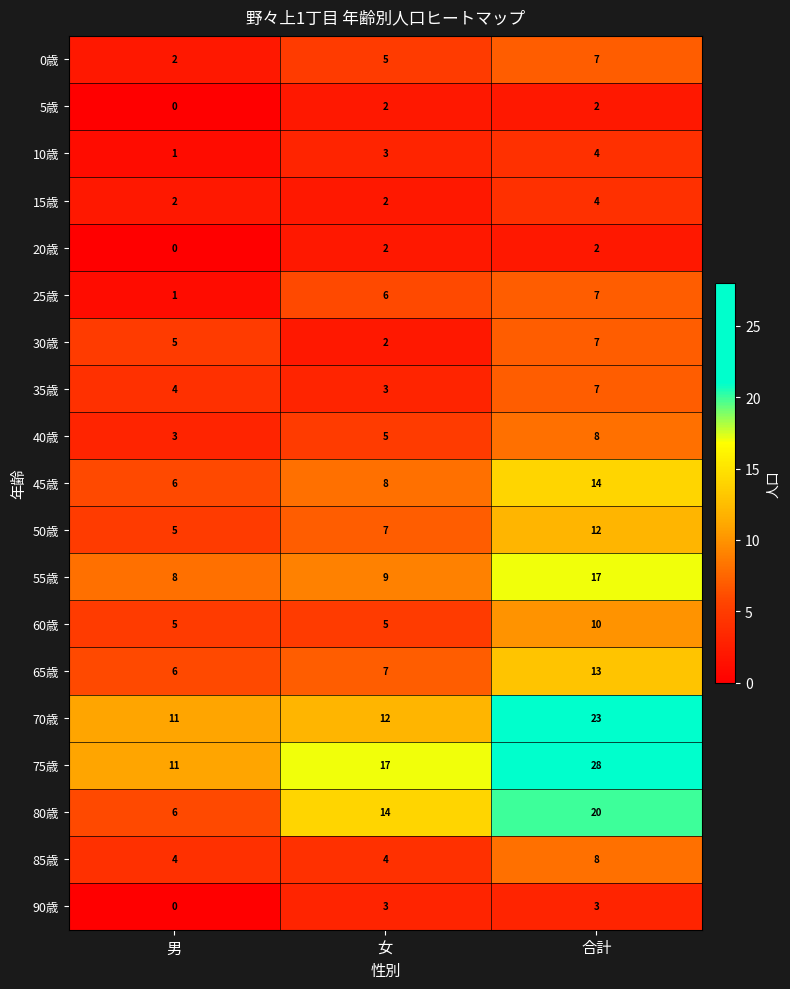

Which series has the largest total across all categories?

75歳